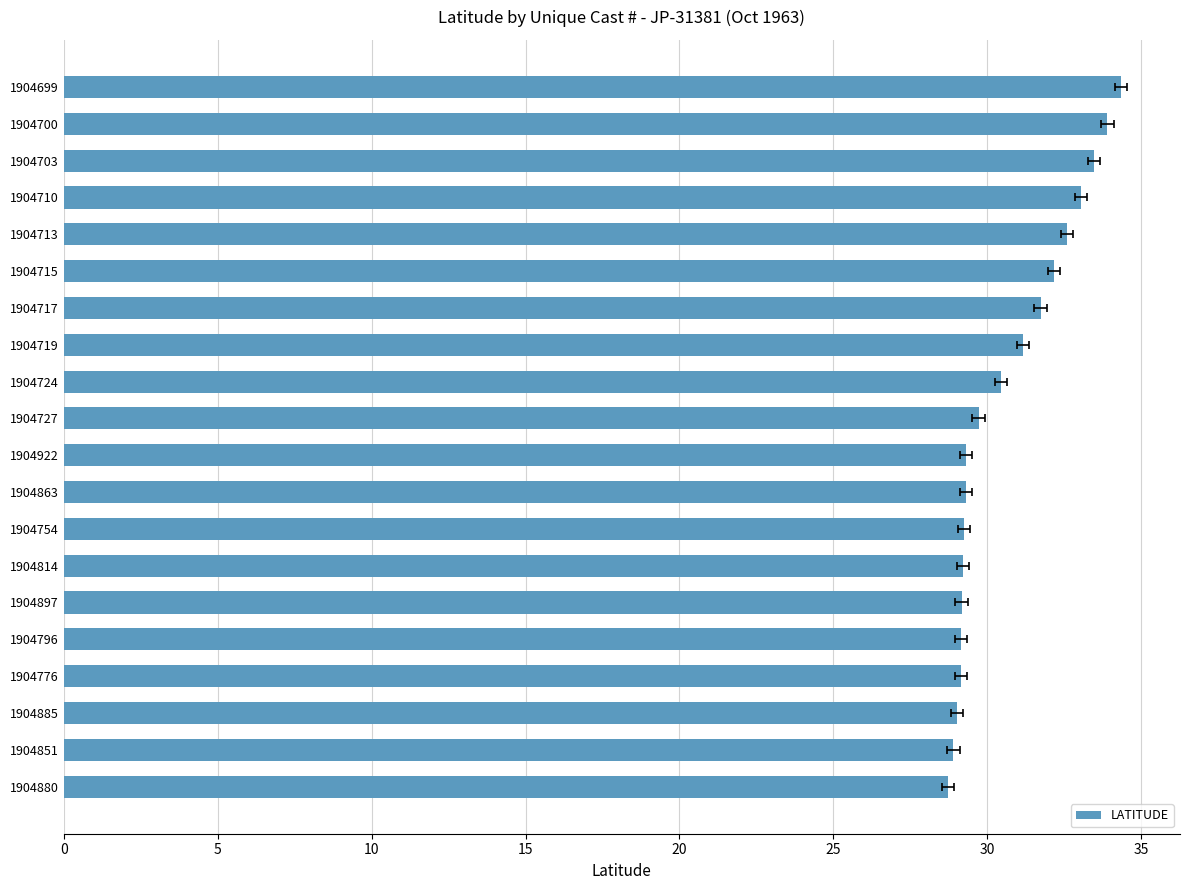

What is the smallest value displayed?

28.7